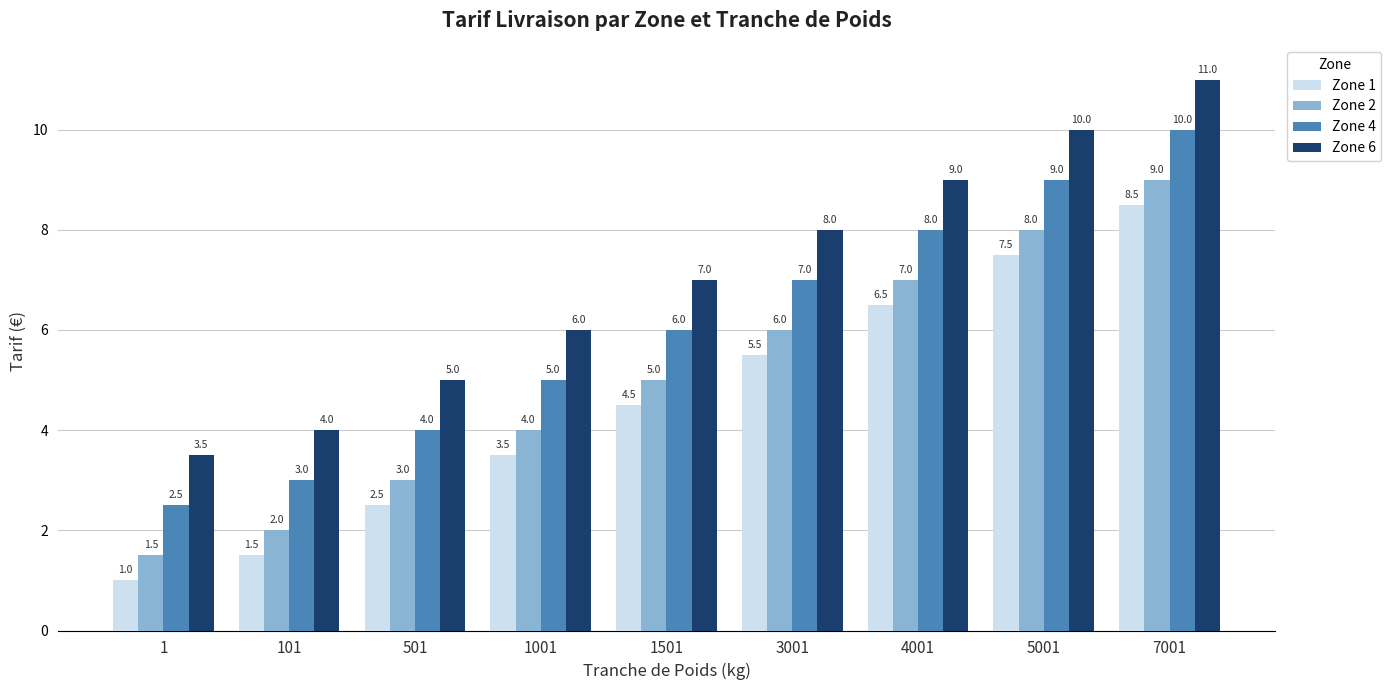

Rank the categories by Zone 2 value from lowest to highest.

1, 101, 501, 1001, 1501, 3001, 4001, 5001, 7001